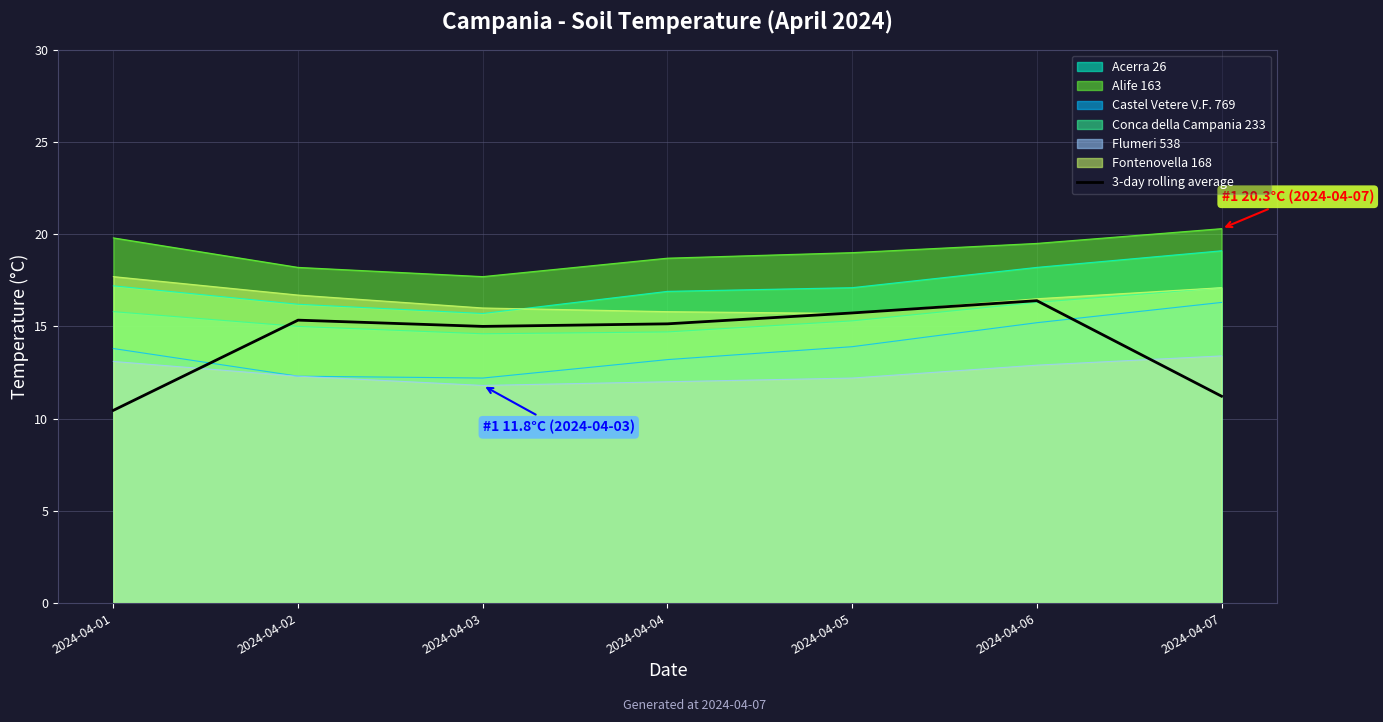

Rank the categories by value from lowest to highest.

2024-04-01, 2024-04-07, 2024-04-03, 2024-04-04, 2024-04-02, 2024-04-05, 2024-04-06